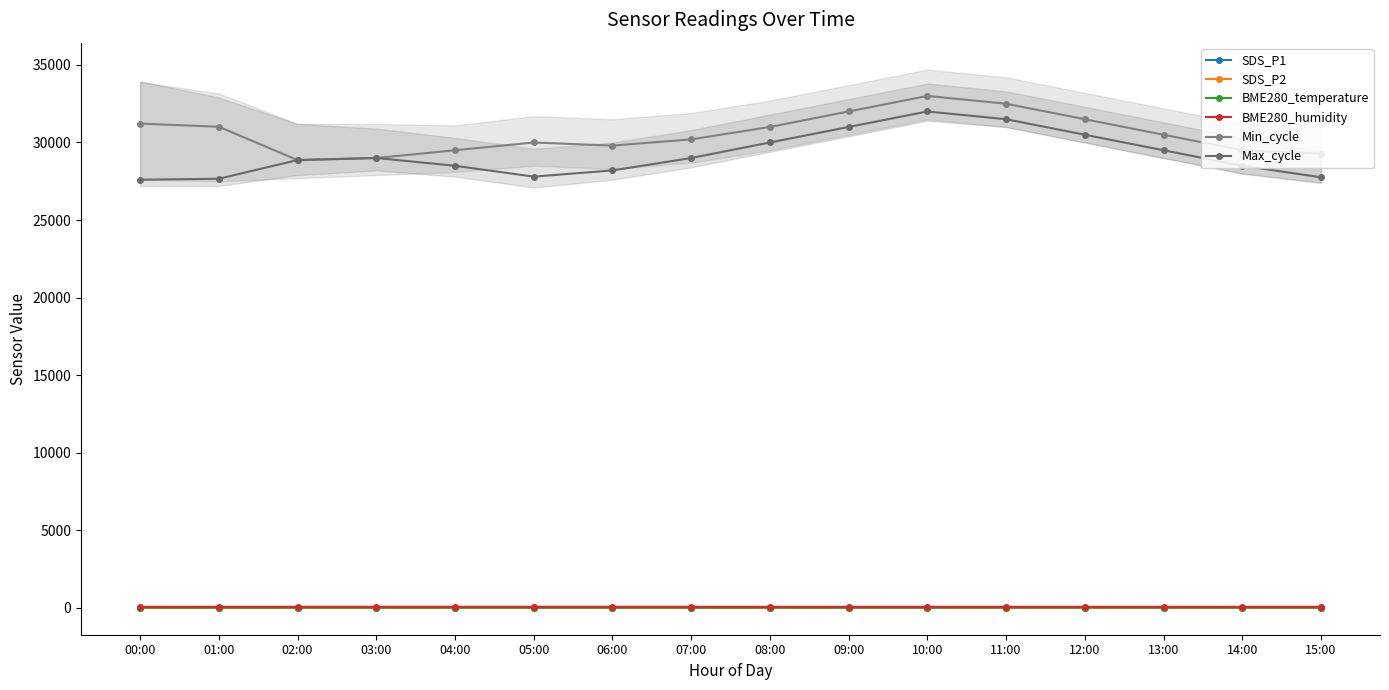

What is the value of the BME280_humidity point at the 7th from the left?

74.5